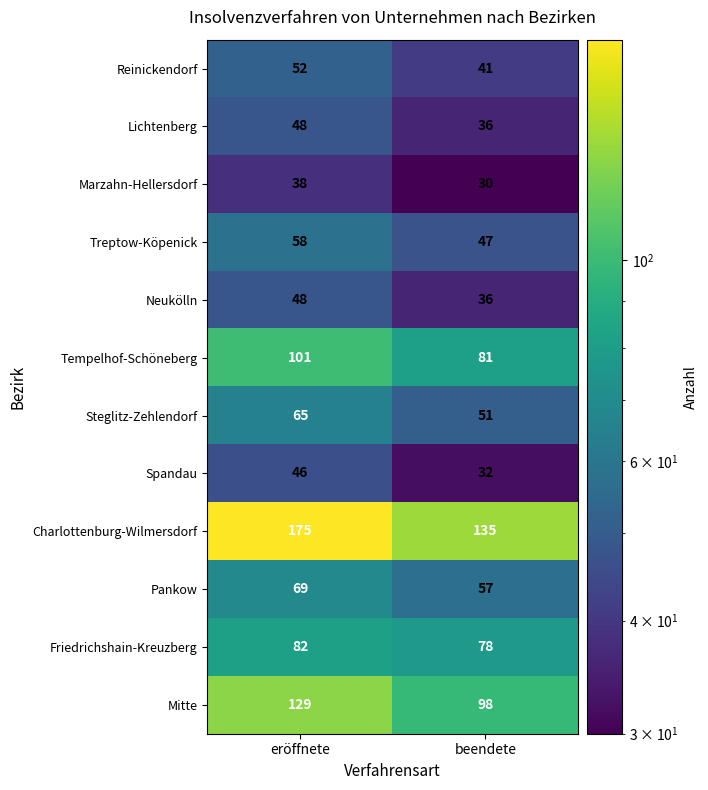

The value of Neukölln at eröffnete is 48. True or false?

True